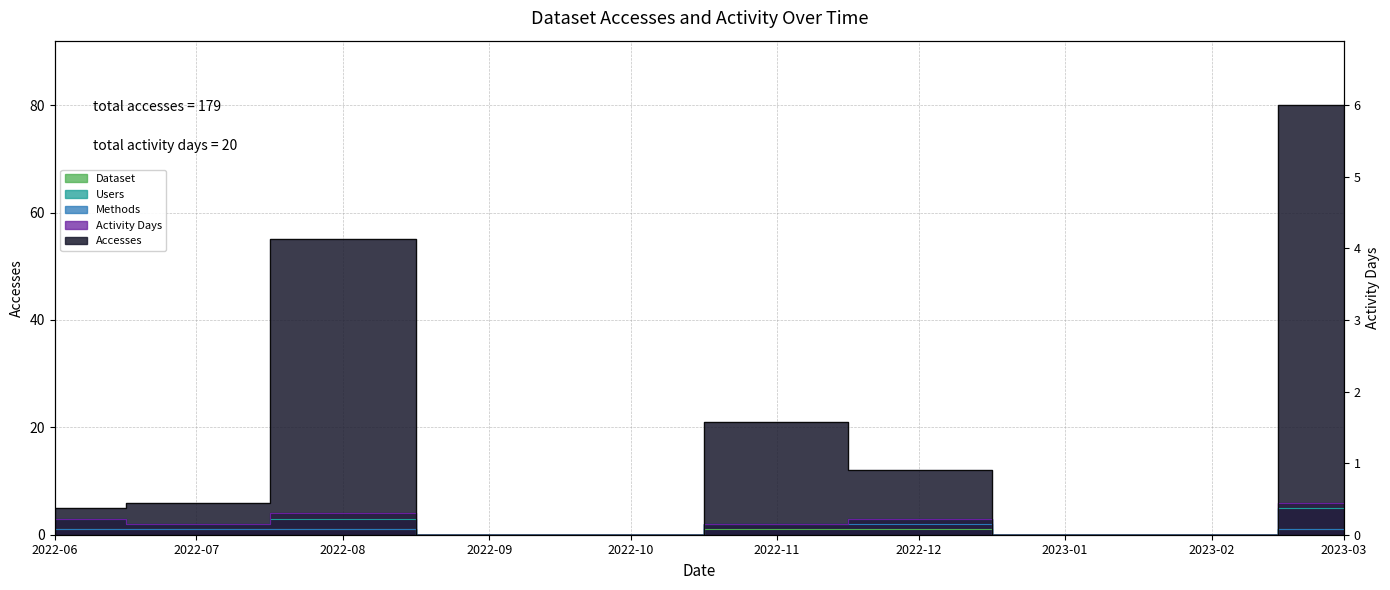

What is the difference between the Users values at 2022-07 and 2022-06?

1